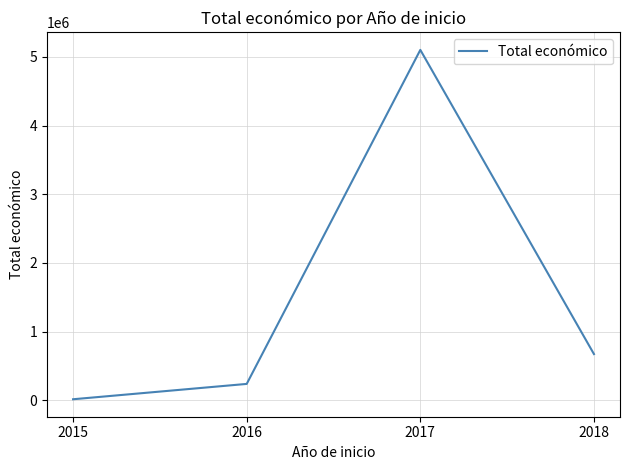

Reading left to right, transcribe all the data shown in this chart.

2015=14980	2016=238372	2017=5102036	2018=672909